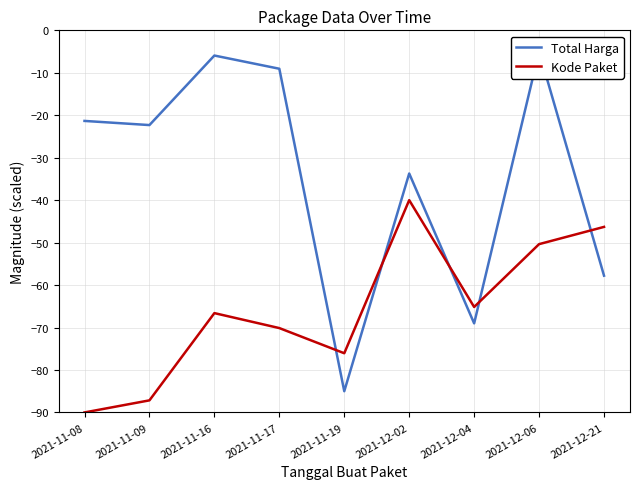

What is the total value across all series at 2021-12-21?

-104.1